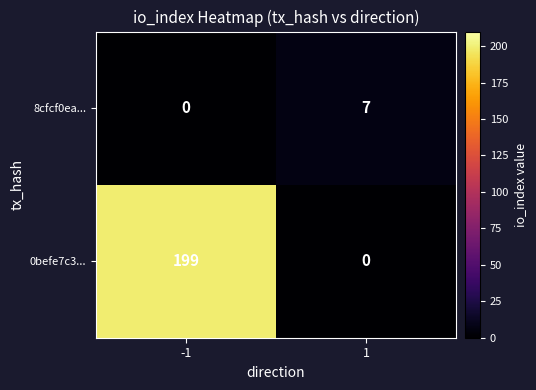

Read the 0befe7c3... value at -1.

199